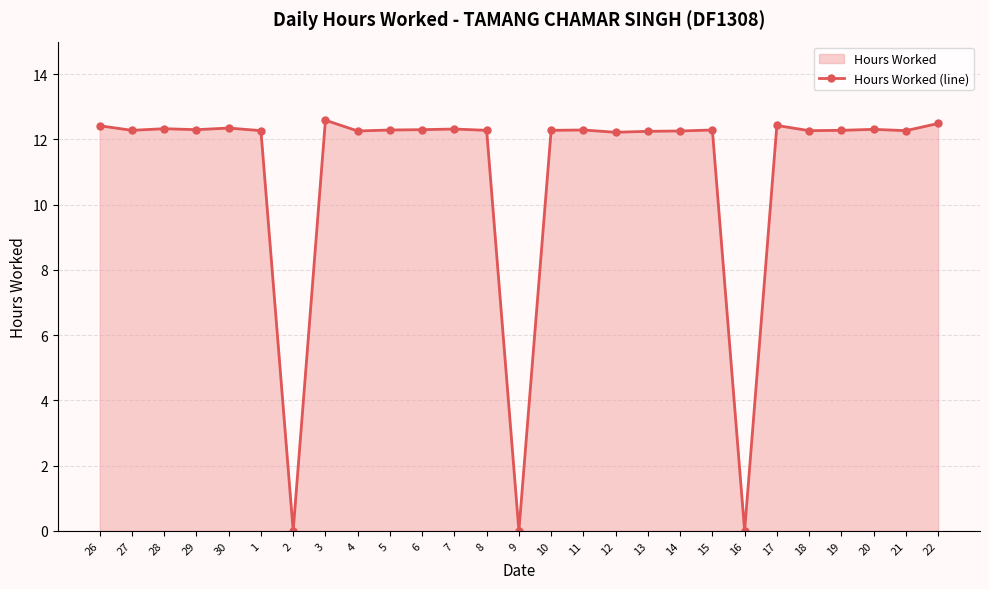

Reading left to right, extract all data points from this chart.

12.4	12.3	12.3	12.3	12.3	12.3	0.0	12.6	12.3	12.3	12.3	12.3	12.3	0.0	12.3	12.3	12.2	12.2	12.3	12.3	0.0	12.4	12.3	12.3	12.3	12.3	12.5